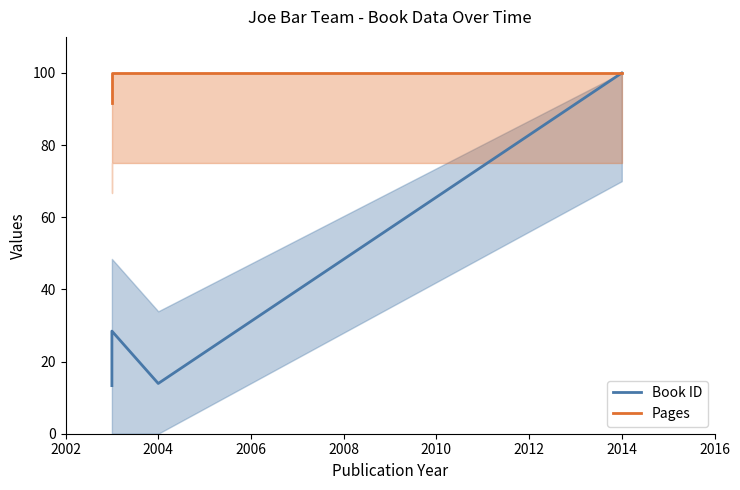

Does the chart display data point markers on the line(s)?

No